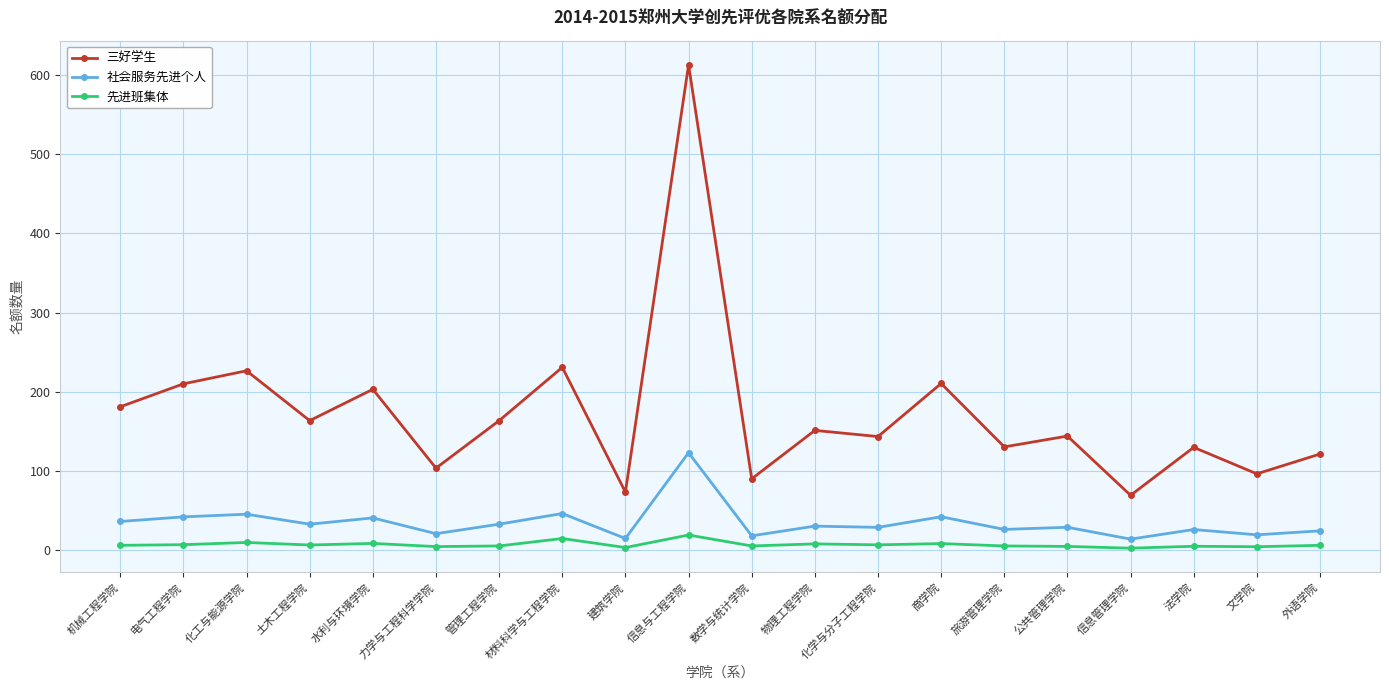

The 三好学生 series shows 258.5 at 土木工程学院. True or false?

False